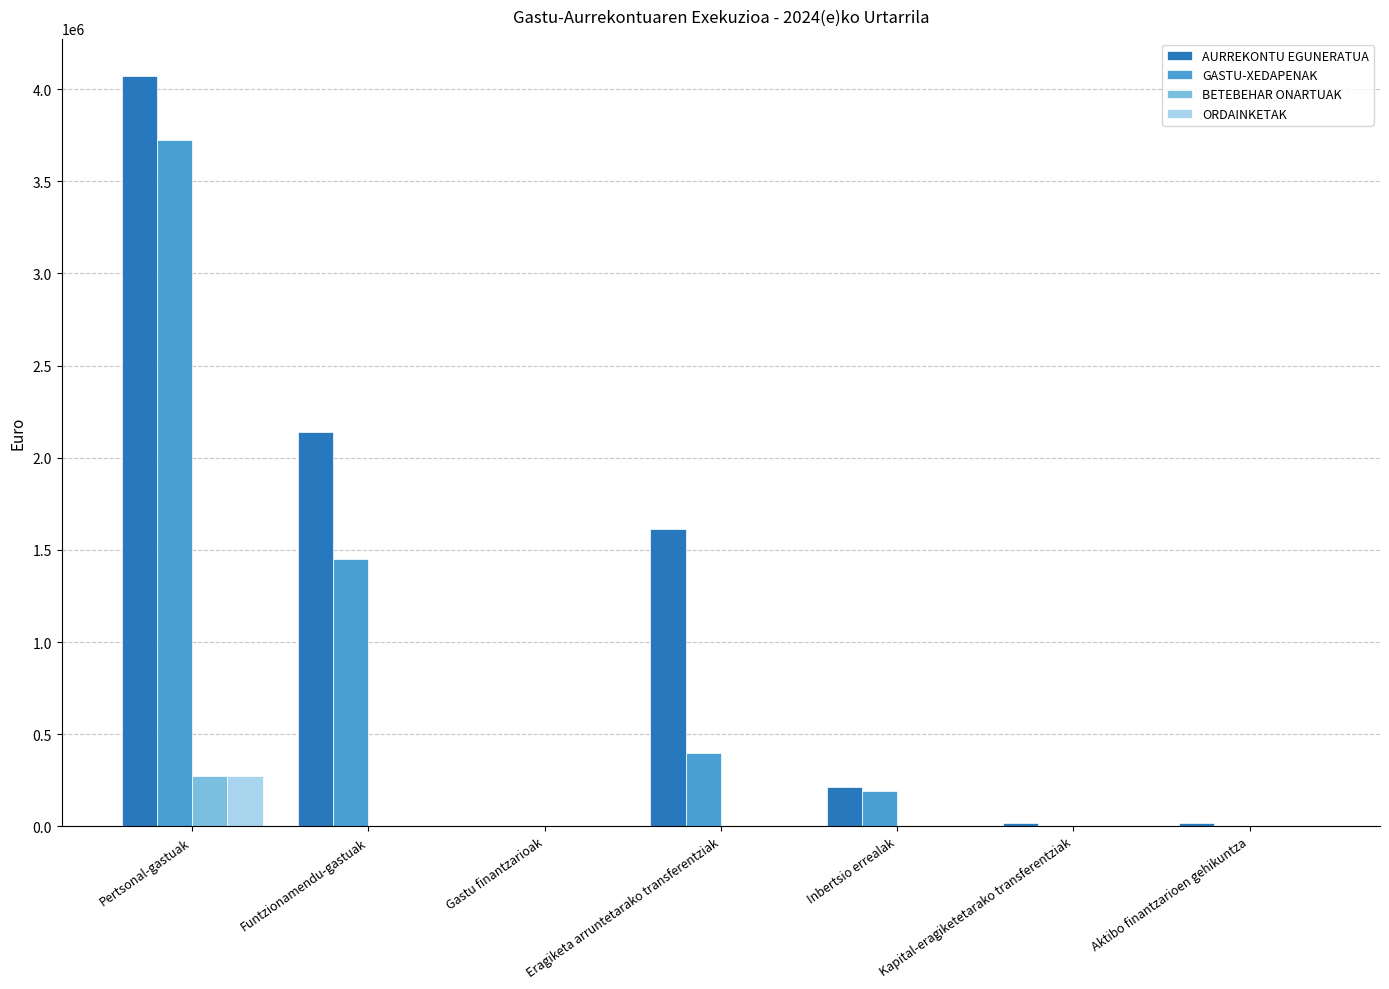

Is the value of AURREKONTU EGUNERATUA at Funtzionamendu-gastuak greater than the value of GASTU-XEDAPENAK at Funtzionamendu-gastuak?

Yes